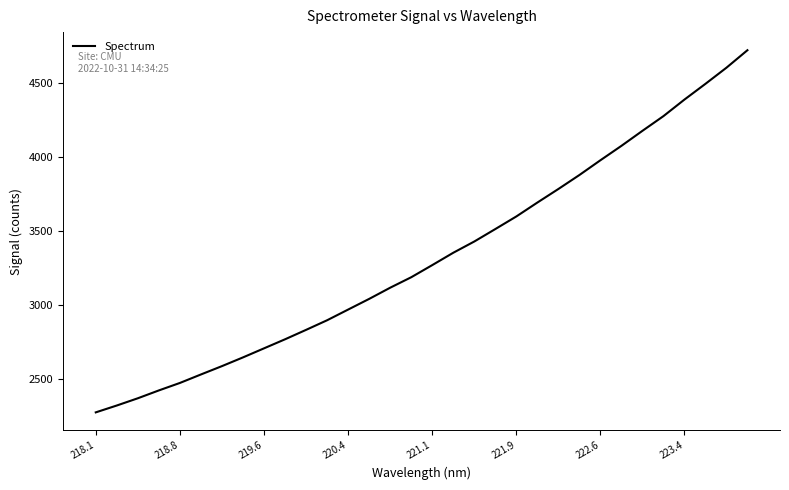

What is the difference between the maximum and minimum values?

2448.7